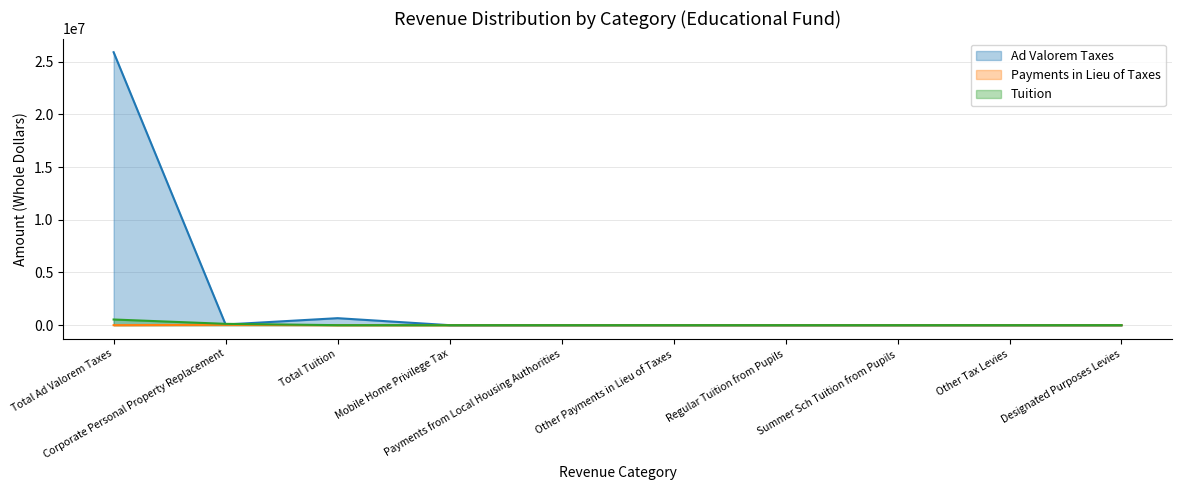

What is the label of the 3rd point from the left?

Total Tuition